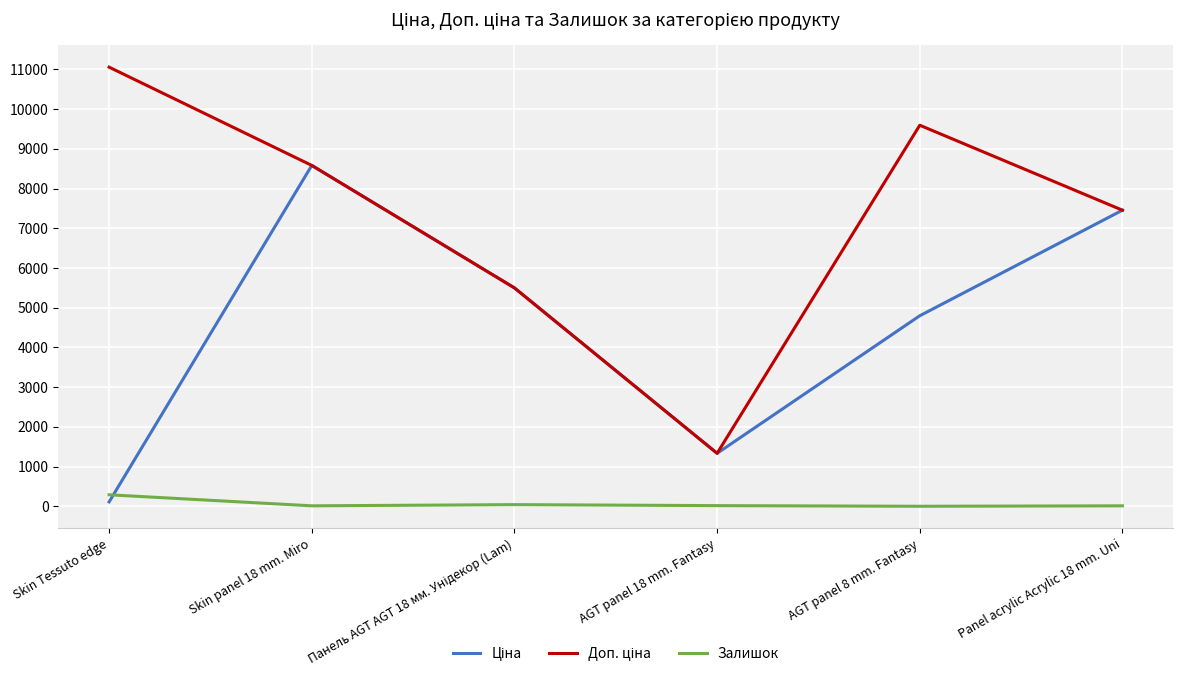

Which category has the highest value in the Залишок series?

Skin Tessuto edge